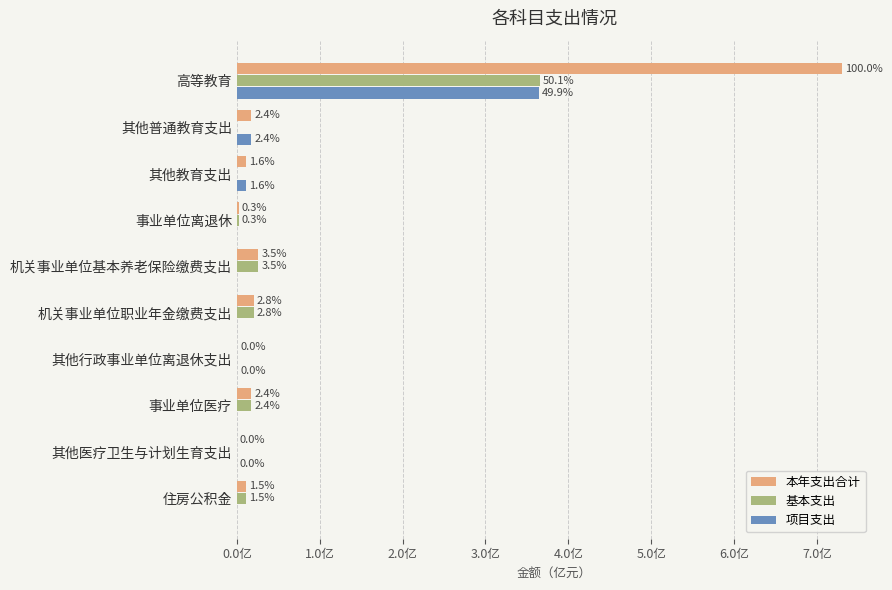

What are all the series names shown in the legend?

本年支出合计, 基本支出, 项目支出